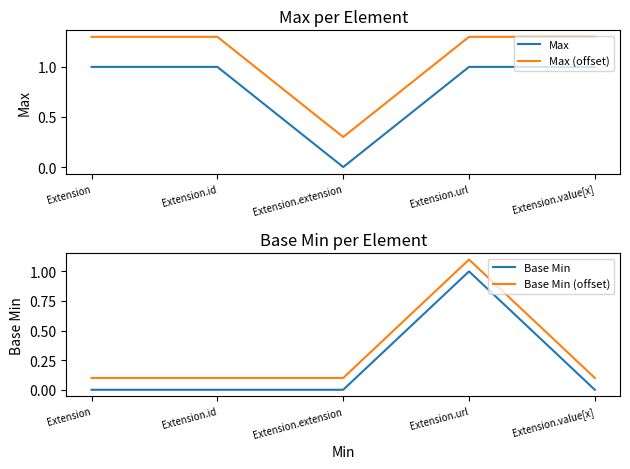

What is the spread (max minus min) of values at Extension?

1.3